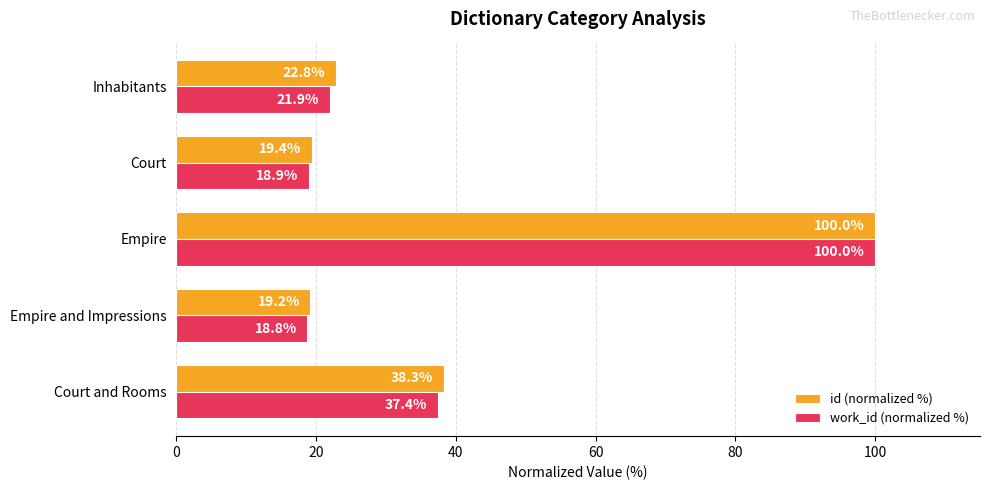

The id (normalized %) series shows 53.5 at Court and Rooms. True or false?

False